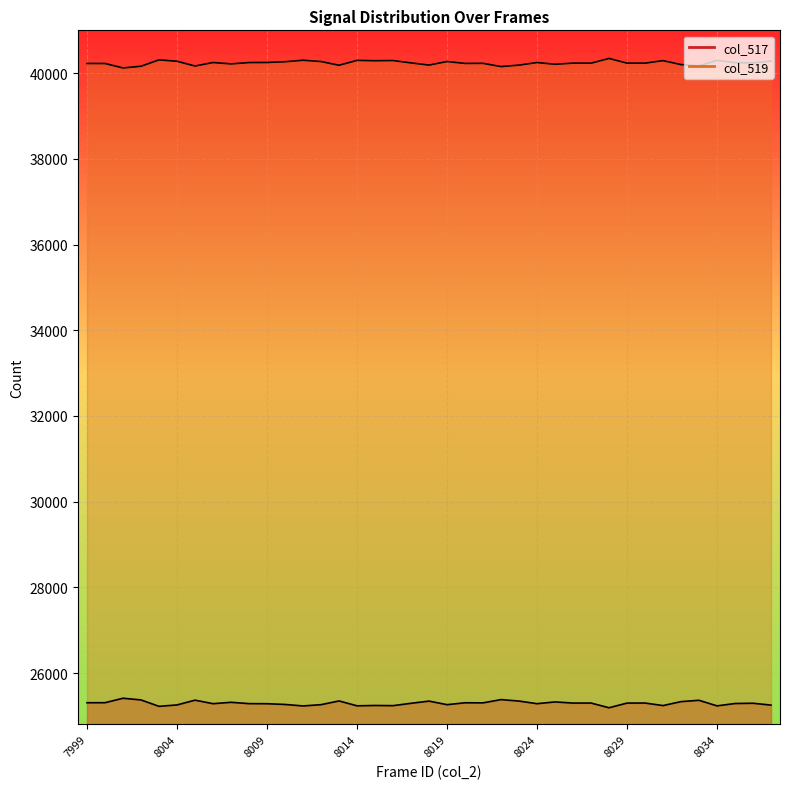

How many interior local peaks does the col_519 series have?

12